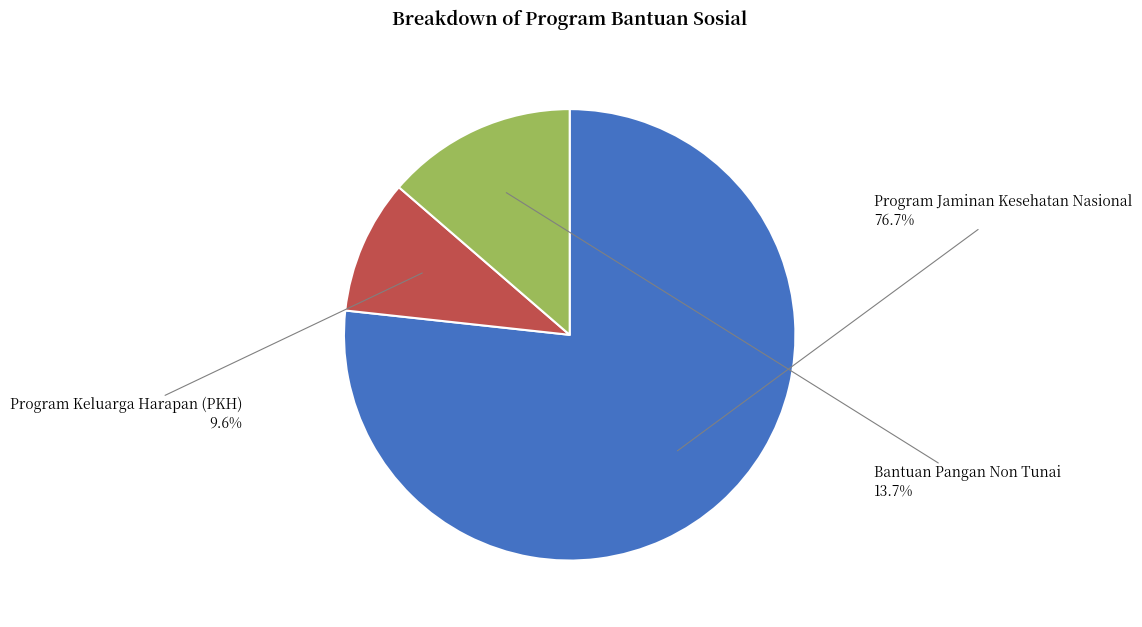

What is the total percentage of Program Jaminan Kesehatan Nasional and Program Keluarga Harapan (PKH)?

86.3%